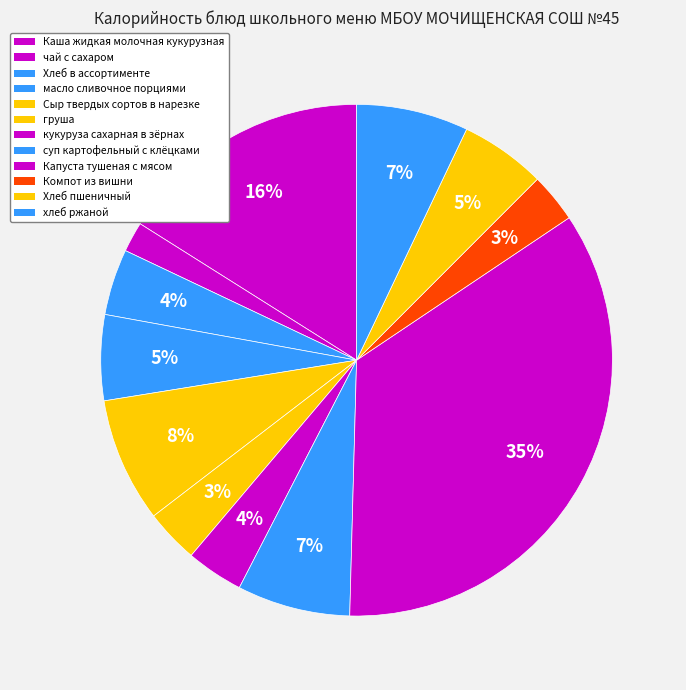

Count the number of slices in the pie.

12